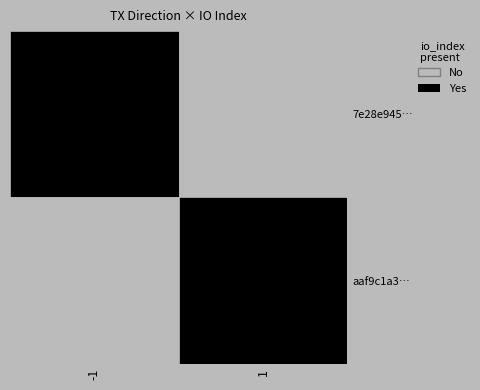

Which series changed the most between direction and io_index?

aaf9c1a39728f748d89a2462a6e107ee4c9472c